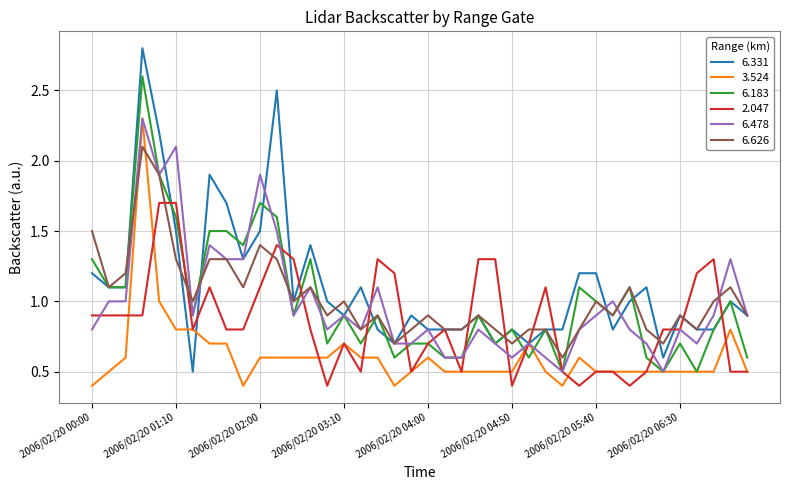

After their last crossing, which series has the higher values: 6.626 or 3.524?

6.626